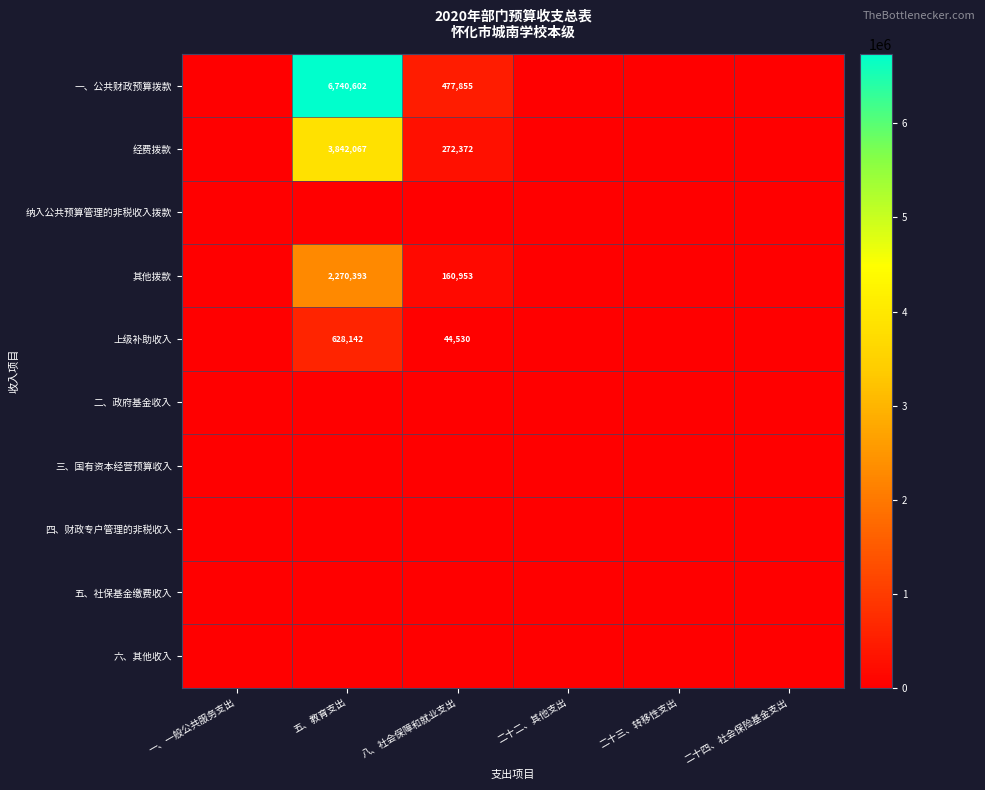

The value of 一、公共财政预算拨款 at 五、教育支出 is 3749524.5. True or false?

False